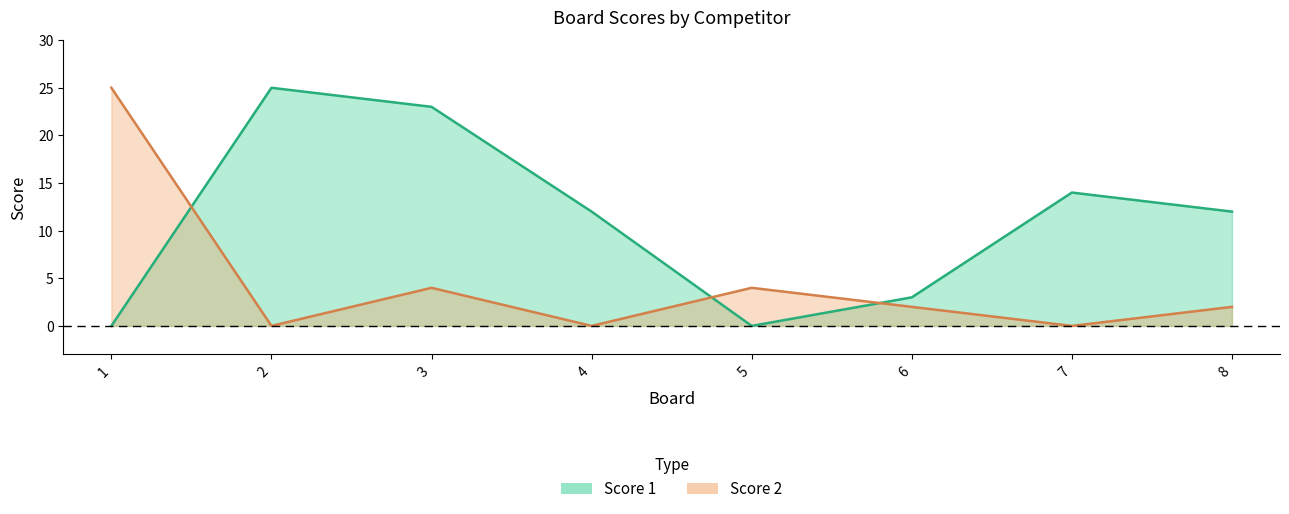

How many values in the Score 2 series exceed 2?

3